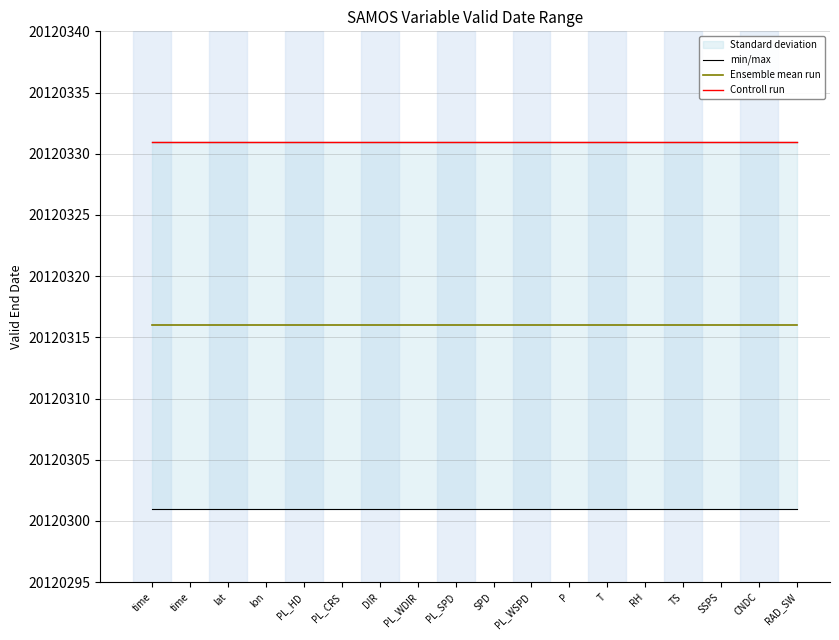

Which series changed the most between SSPS and CNDC?

min/max